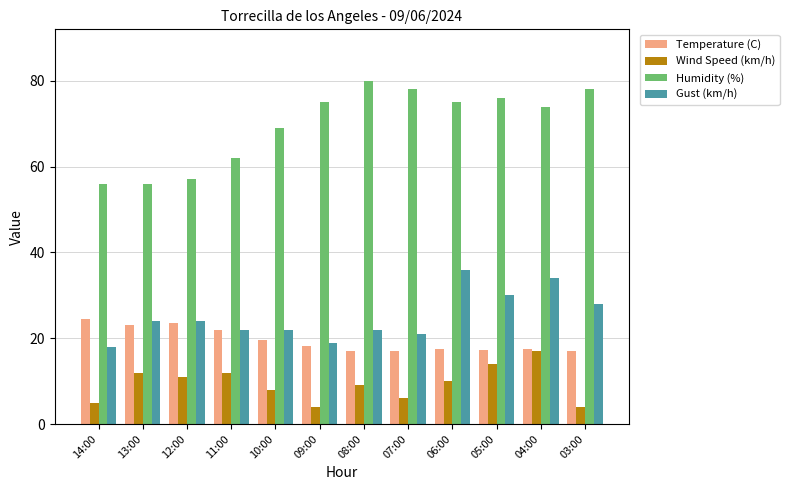

What is the maximum value shown in the chart?

80.0